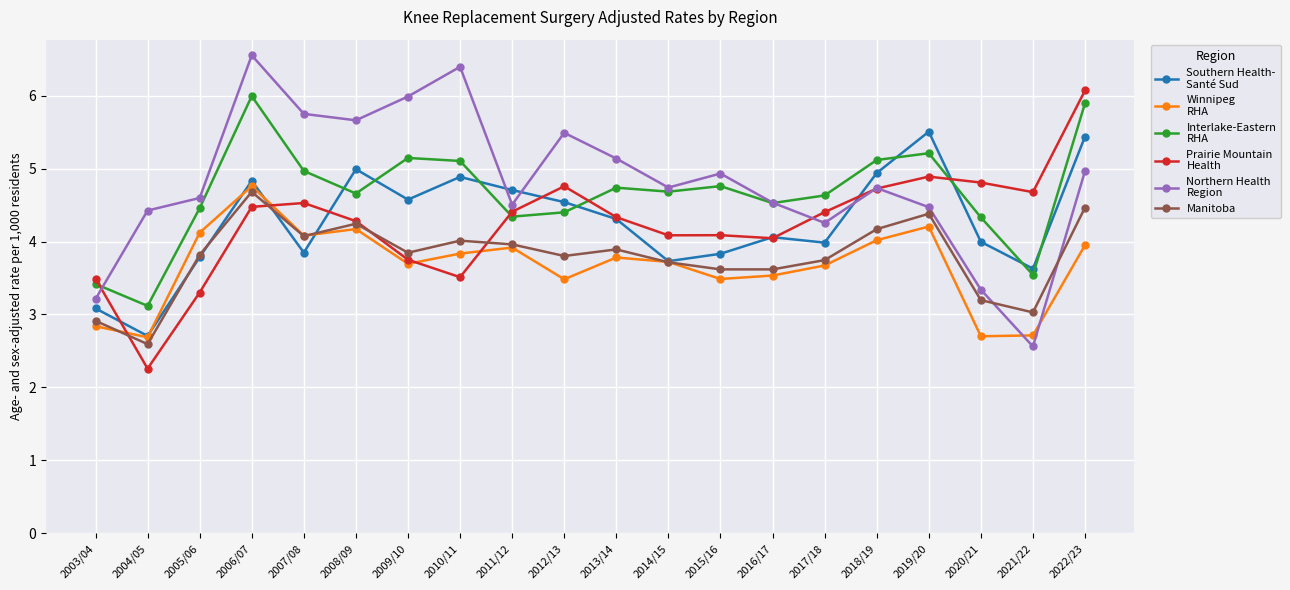

What is the difference between the highest and lowest values at 2003/04?

0.7